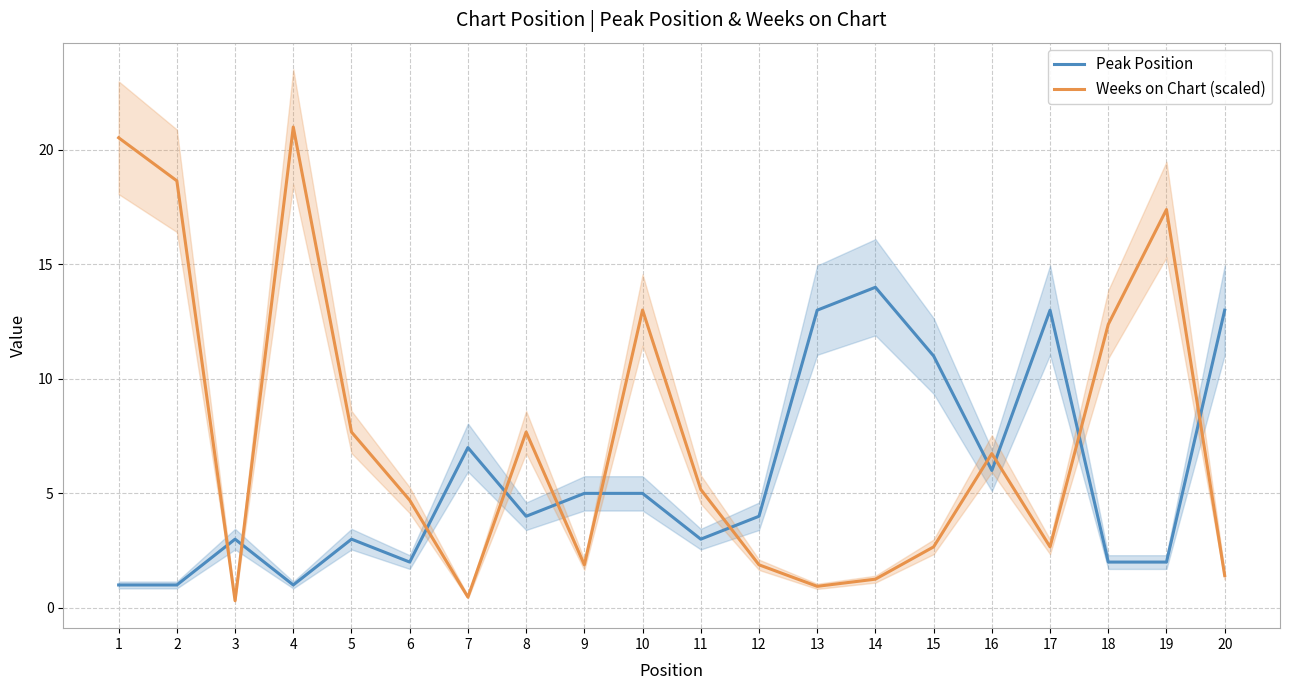

Is the value of Peak Position at 14 greater than the value of Weeks on Chart (scaled) at 6?

Yes